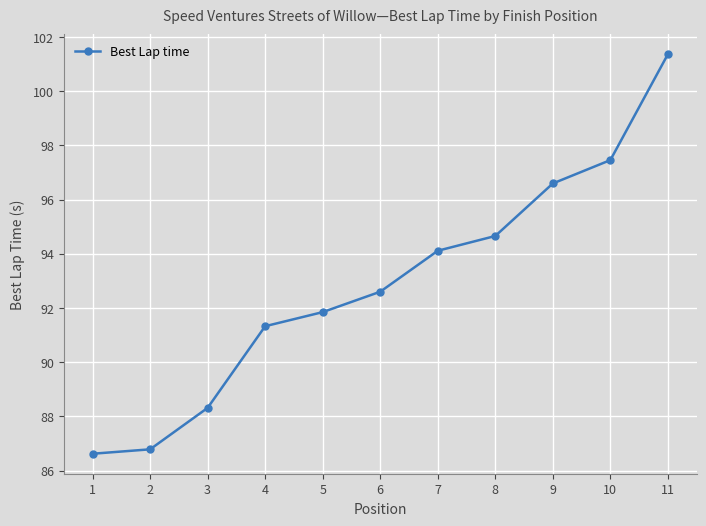

Between 9 and 8, which is larger?

9